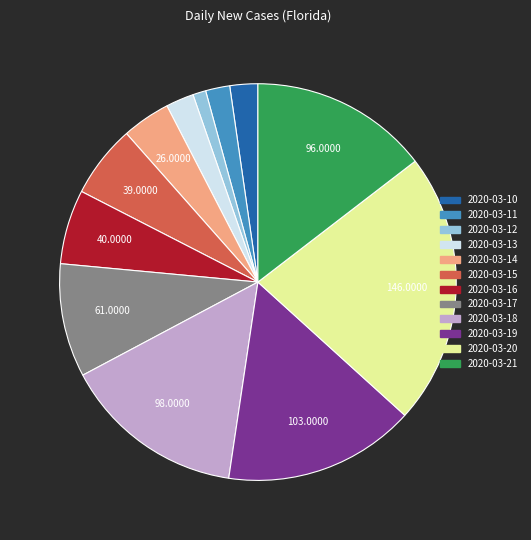

Is it true that 2020-03-14 is 11% of the pie?

False